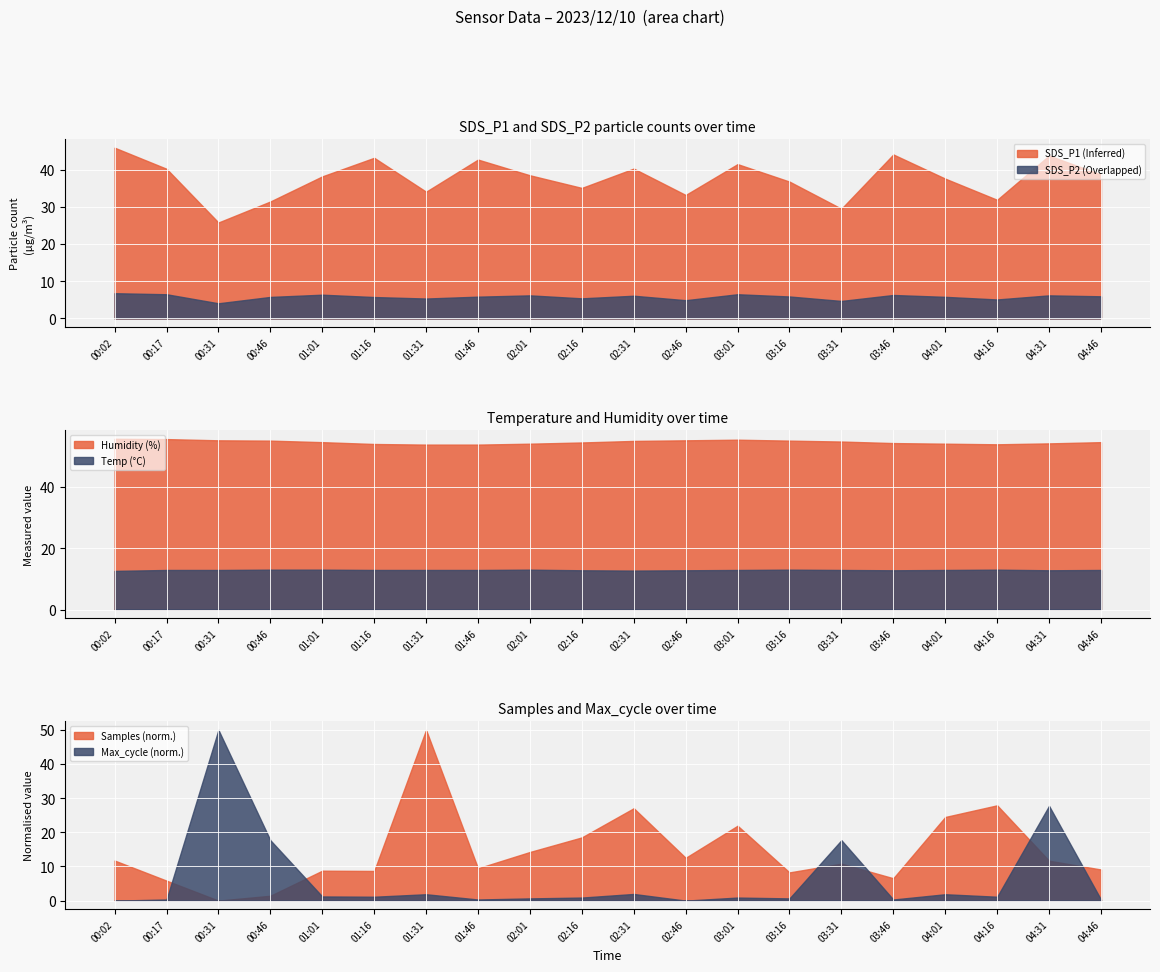

What is the difference between the maximum and second lowest values in the Humidity series?

1.9